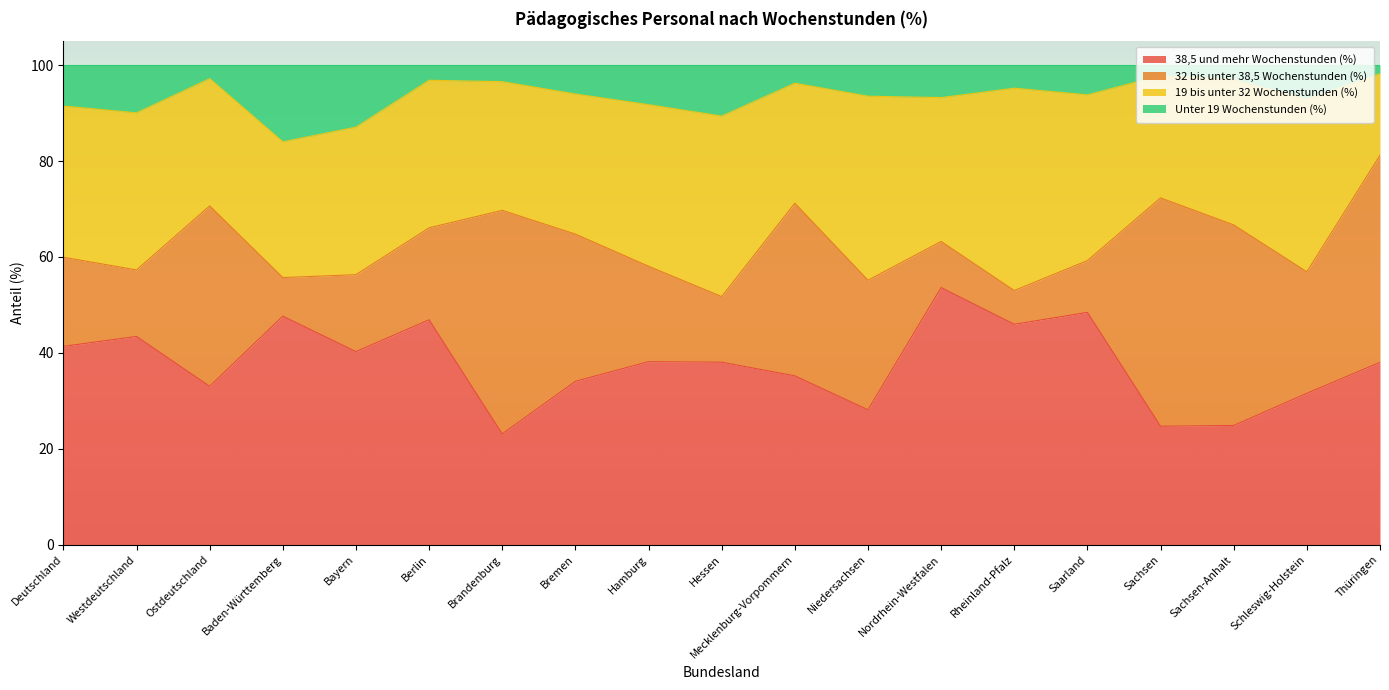

At which label does 38,5 und mehr Wochenstunden (%) reach its peak?

Nordrhein-Westfalen